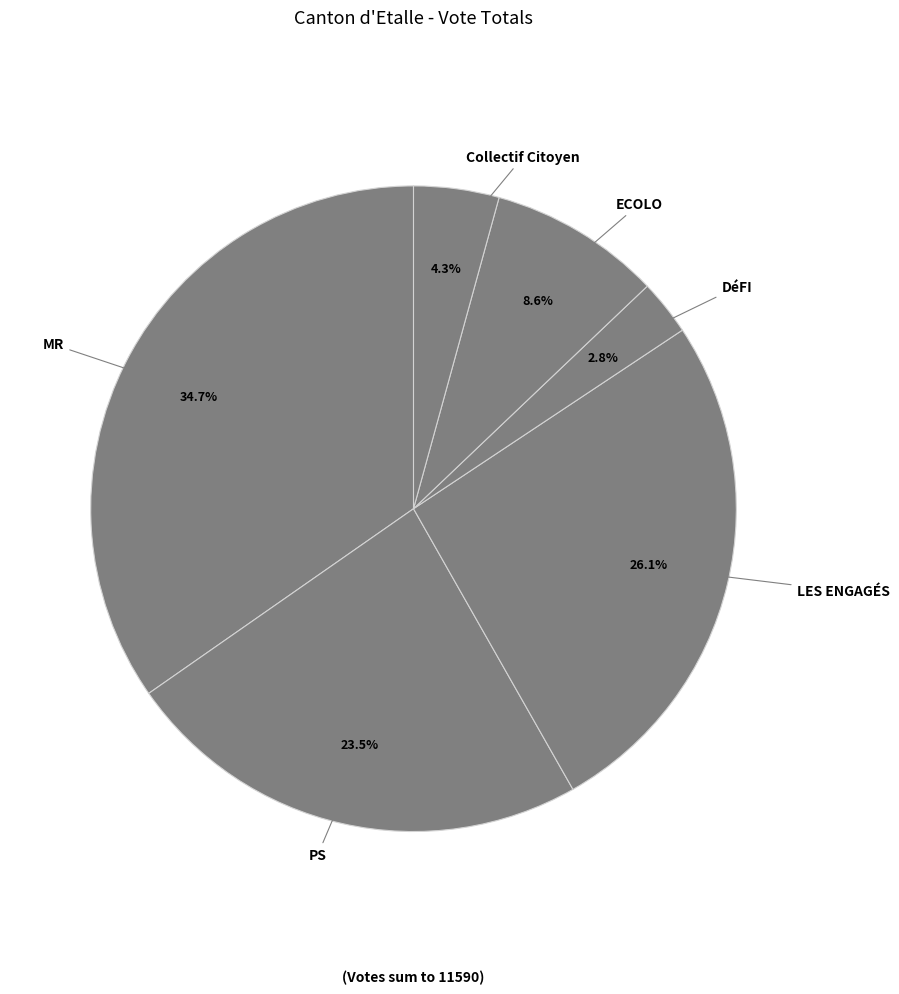

To the nearest percent, what portion does DéFI represent?

3%